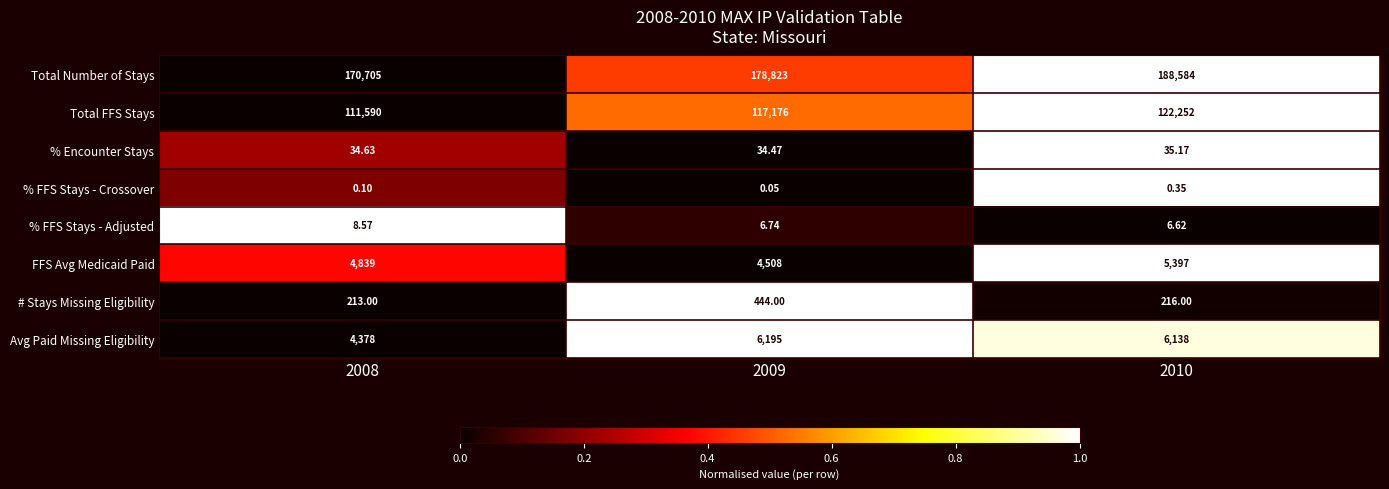

Which series has the largest total across all categories?

Total Number of Stays